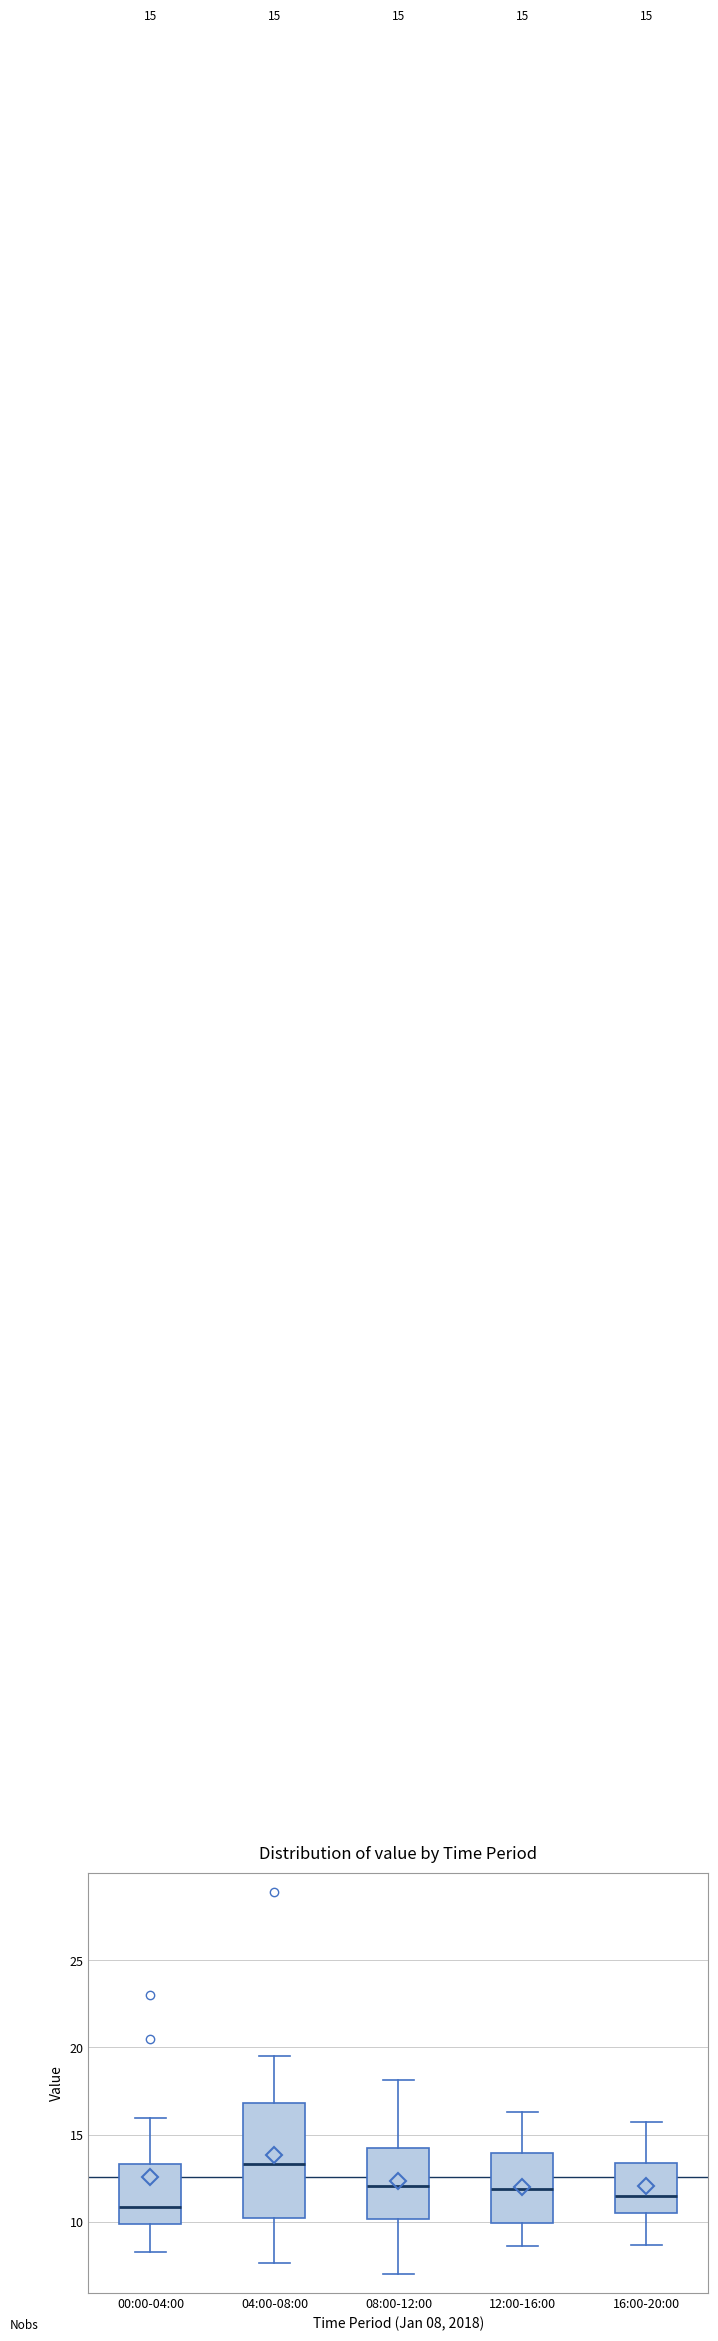

Which box has the highest median line?

04:00-08:00